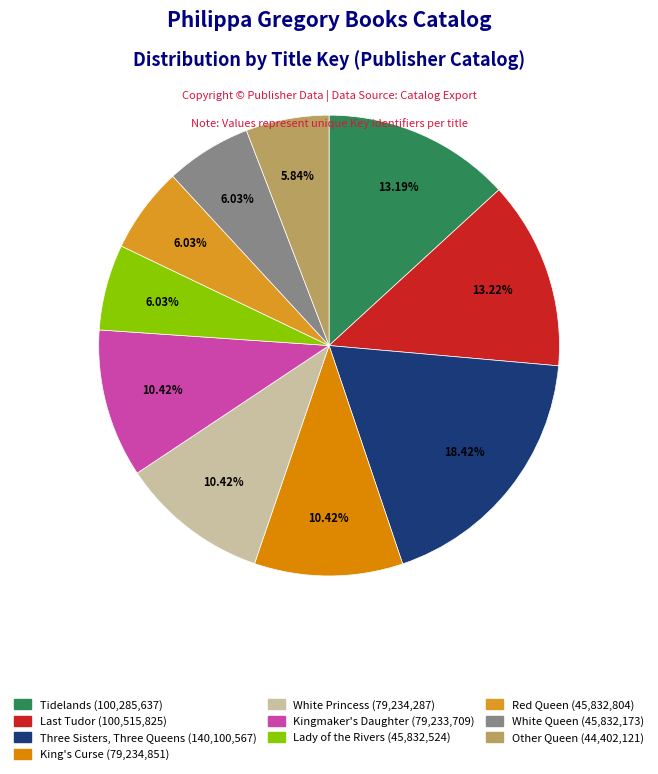

To the nearest percent, what portion does King's Curse represent?

10%